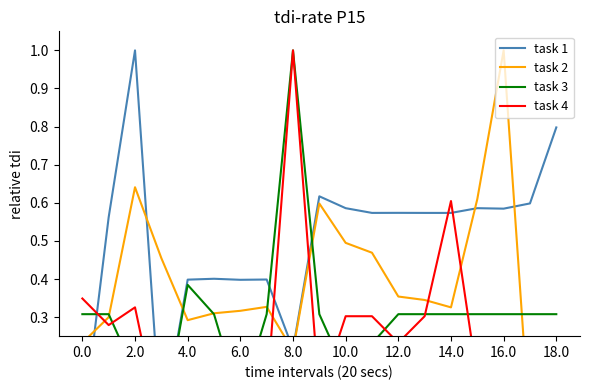

Which series has the largest range (max minus min)?

task 1